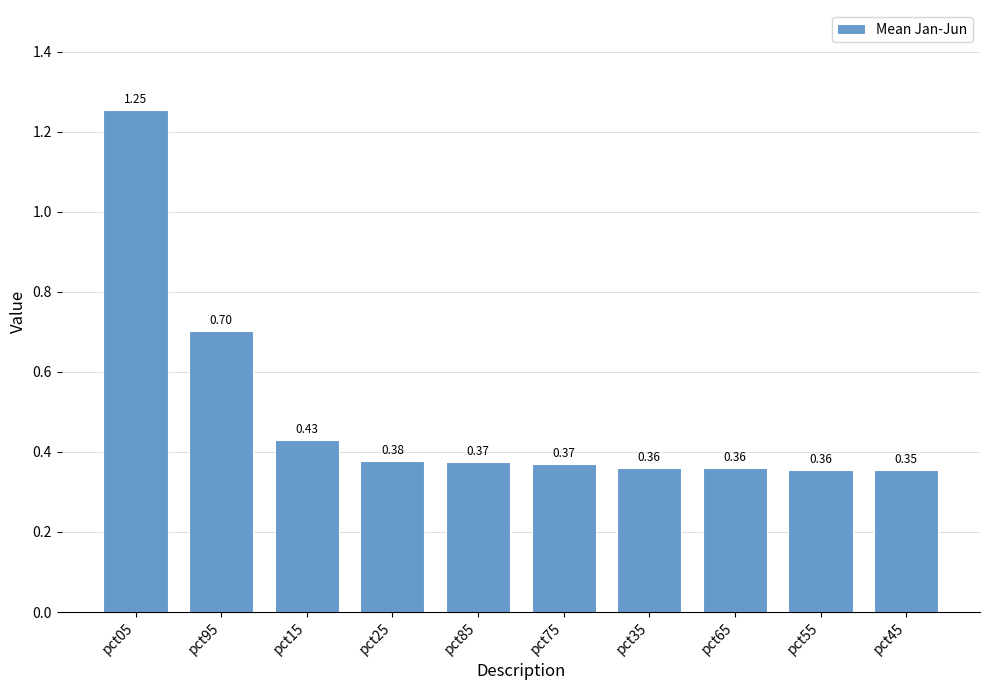

What is the difference between the second highest and minimum values?

0.3